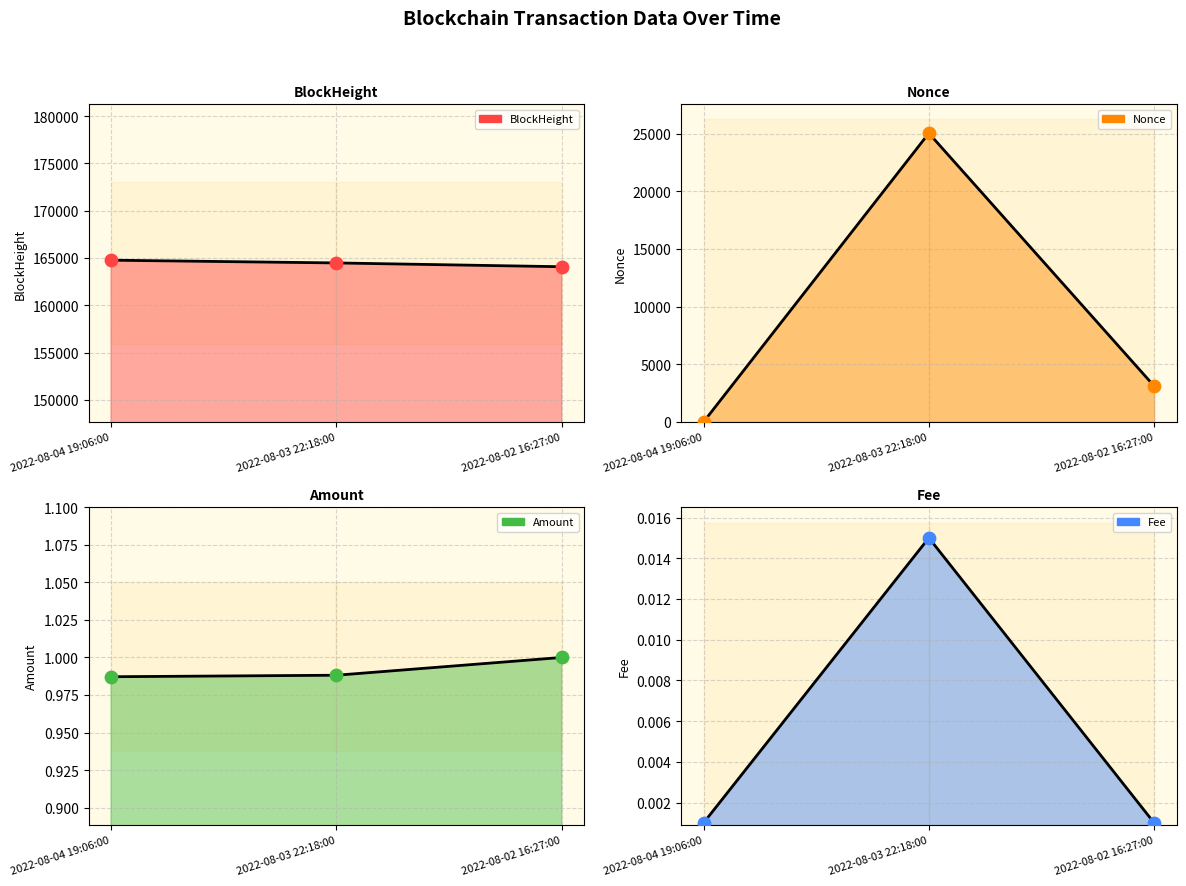

What is the total value across all series at 2022-08-02 16:27:00?

167175.0